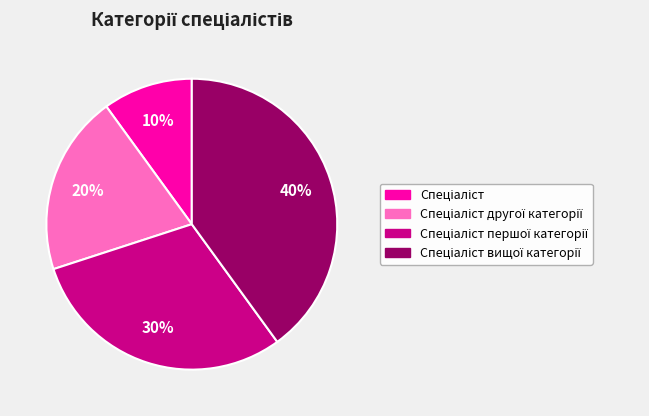

To the nearest percent, what is the difference between the largest and smallest slice percentages?

30%